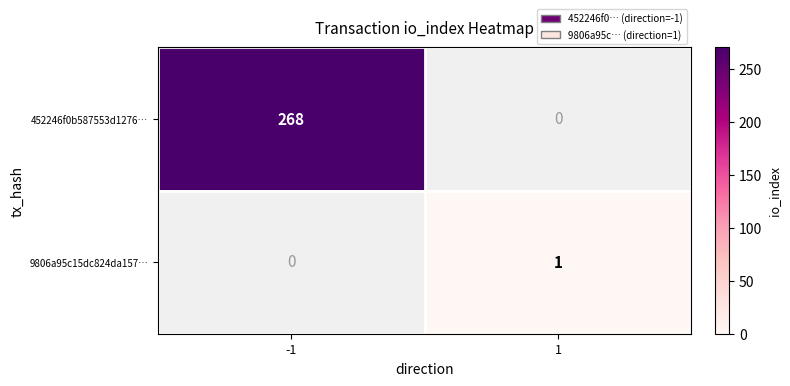

True or false: 452246f0b587553d1276… has a value of 0 at 1.

True